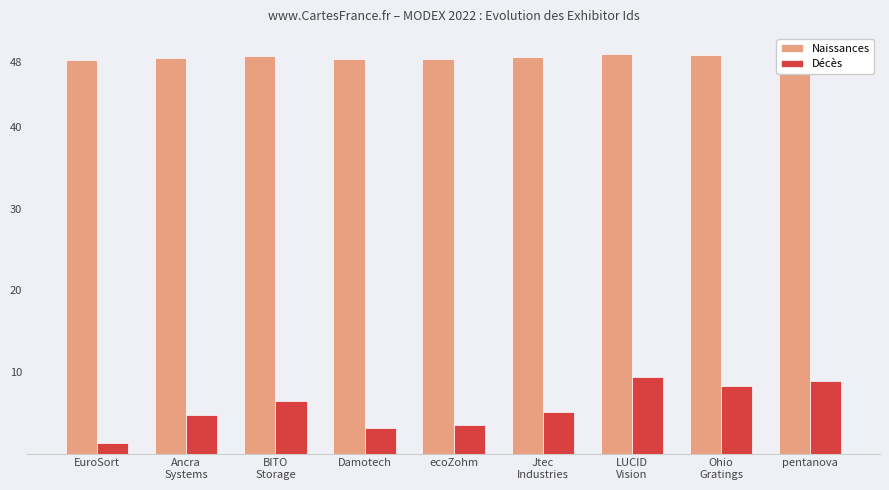

What is the greatest value displayed?

48.9